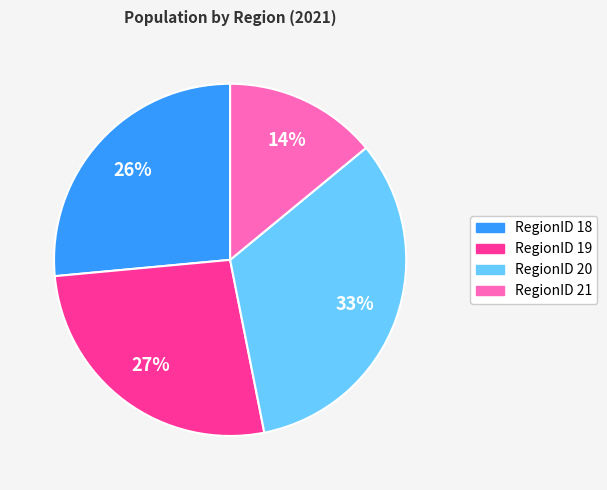

To the nearest percent, what percentage of the pie is RegionID 19?

27%